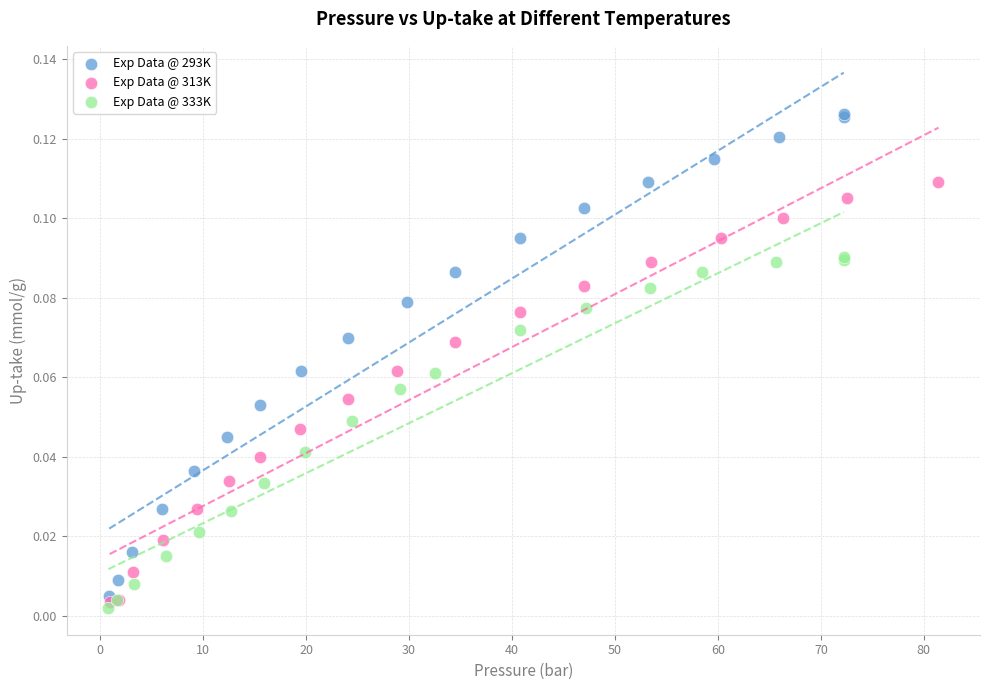

Which series has the largest Y range (max minus min)?

Exp Data @ 293K